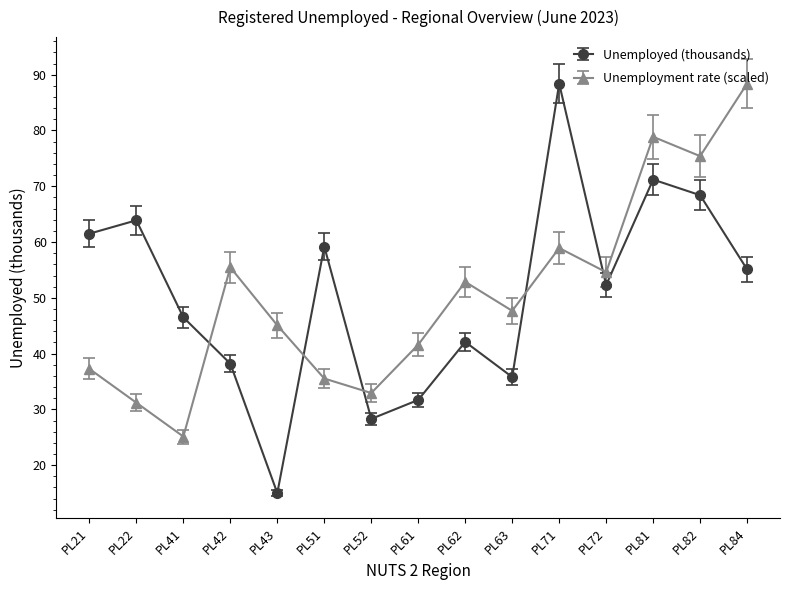

What is the difference between the second highest and second lowest values in the Unemployment rate (scaled) series?

47.7